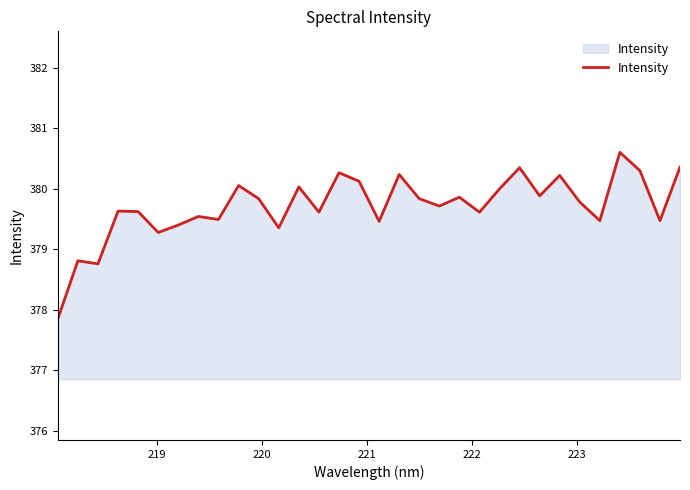

What is the maximum value shown in the chart?

380.6